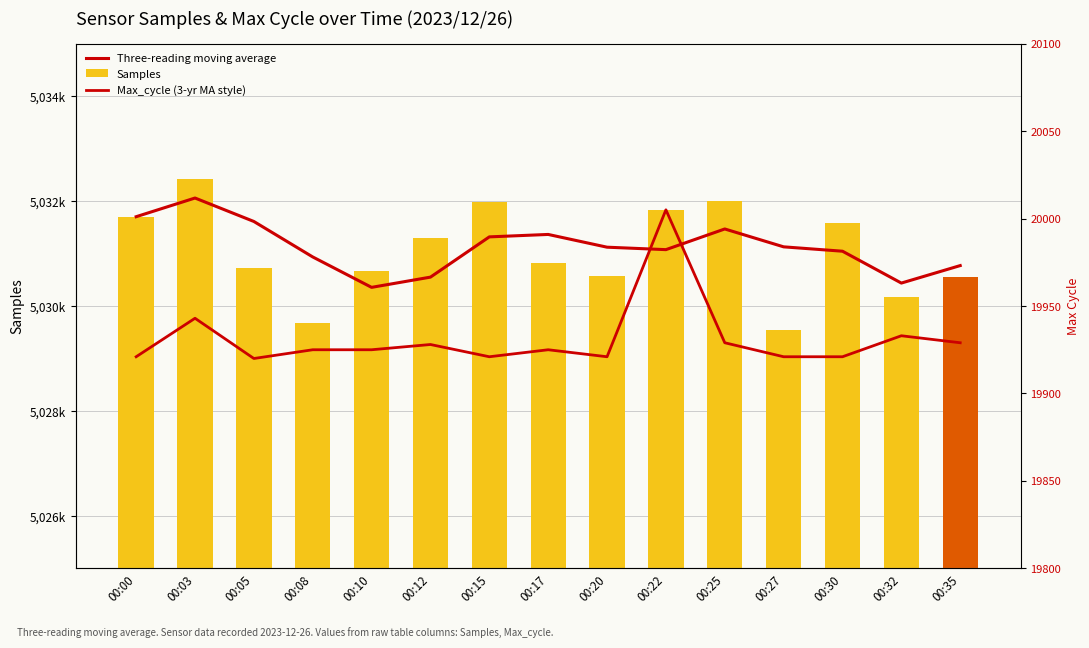

Which category has the lowest value in the Max_cycle (3-yr MA style) series?

00:05